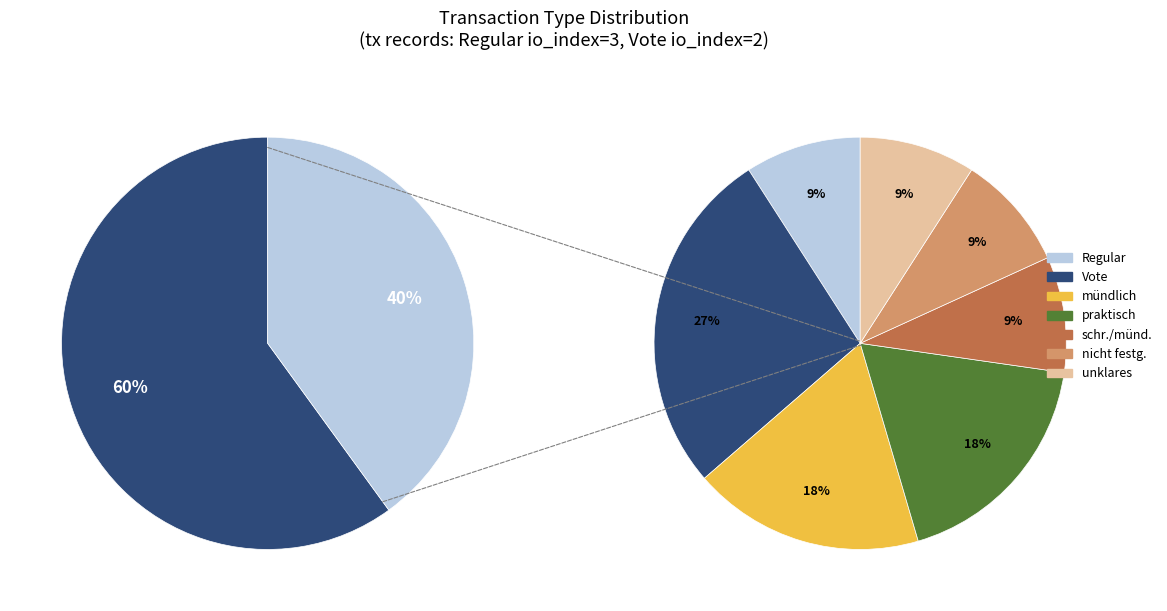

To the nearest percent, what is the difference between the largest and smallest slice percentages?

20%